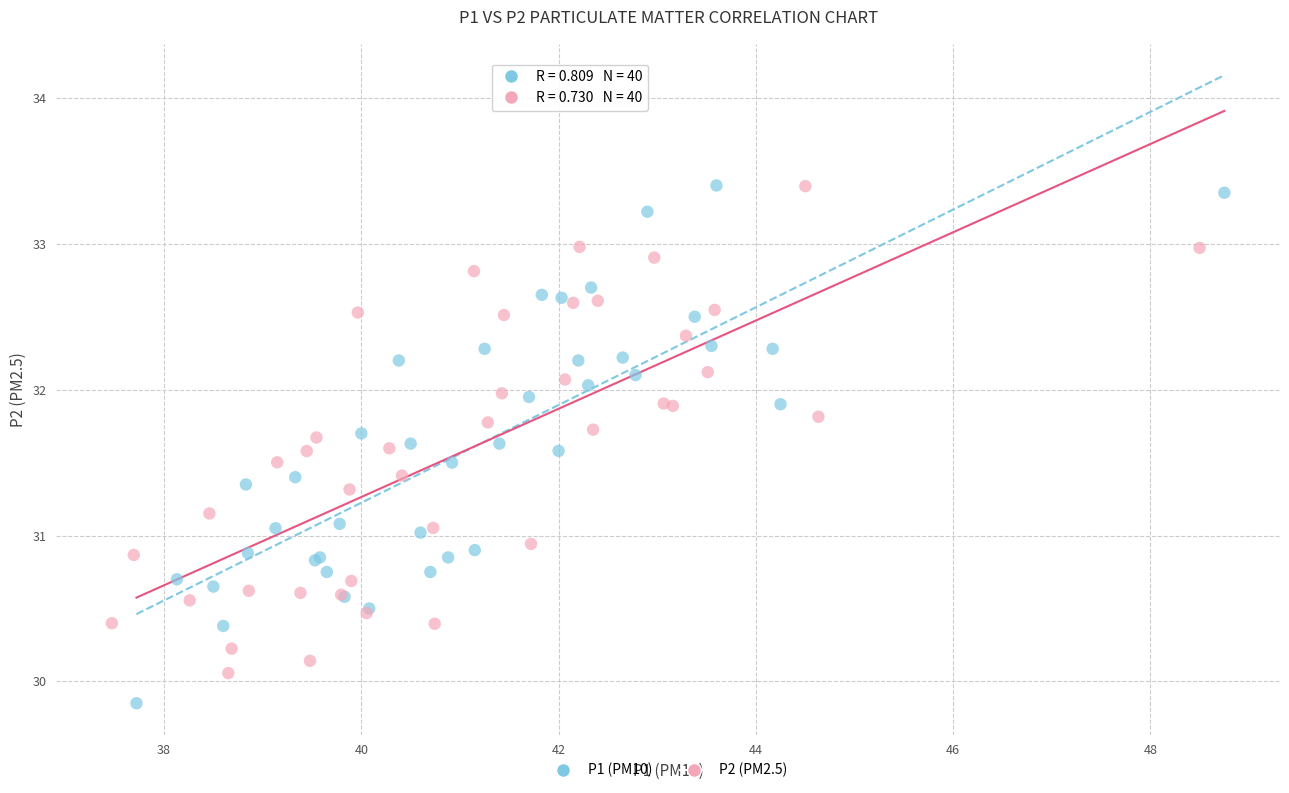

Which series has the largest Y range (max minus min)?

P1 (PM10)